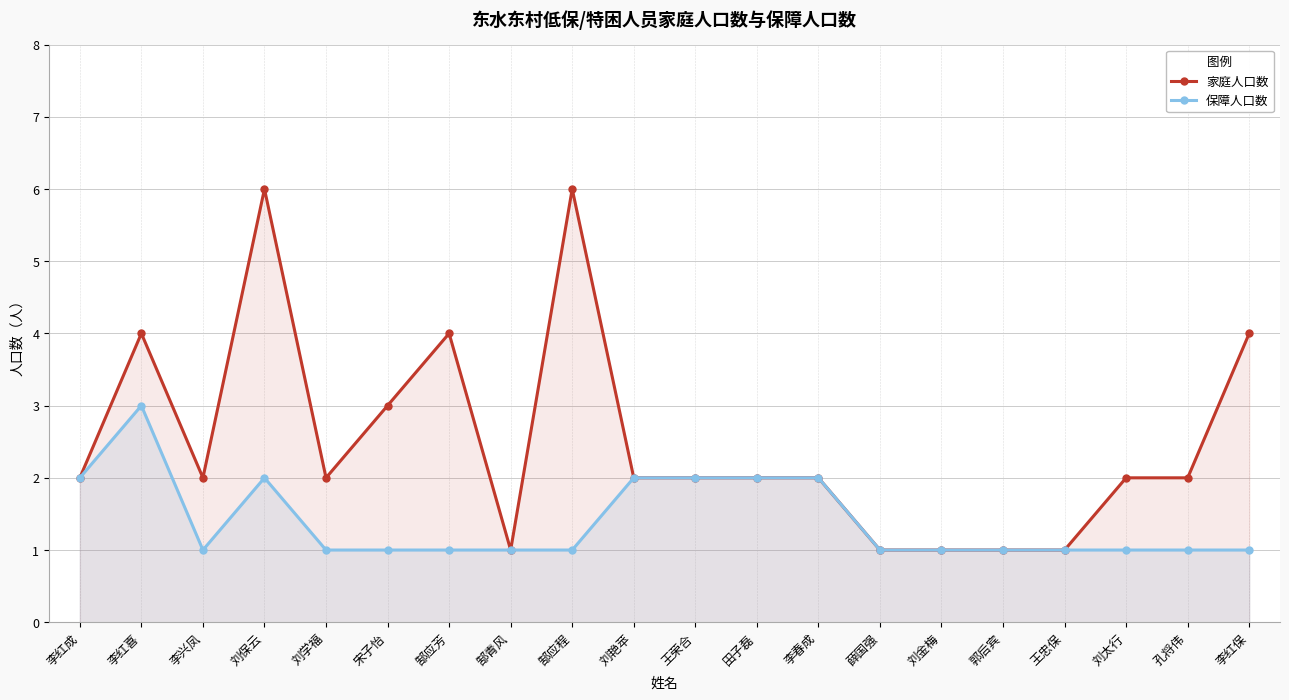

Rank the categories by 保障人口数 value from highest to lowest.

李红喜, 李红成, 刘保云, 刘艳苹, 王荣合, 田子磊, 李春成, 李兴凤, 刘学福, 宋子怡, 郜应芳, 郜青风, 郜应程, 薛国强, 刘金梅, 郭后宾, 王忠保, 刘太行, 孔将伟, 李红保